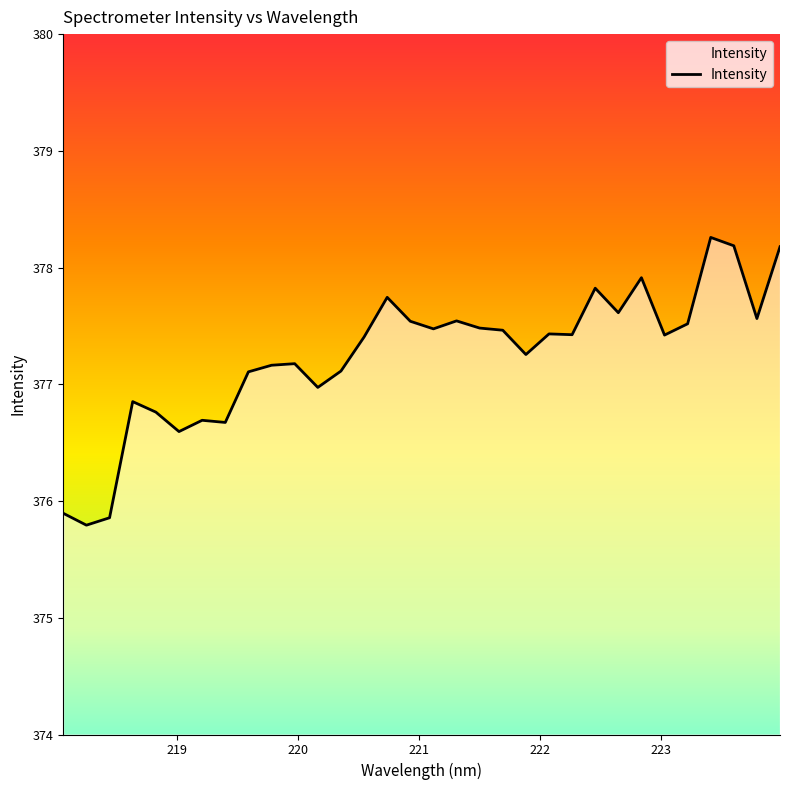

What is the difference between the maximum and minimum values?

2.5